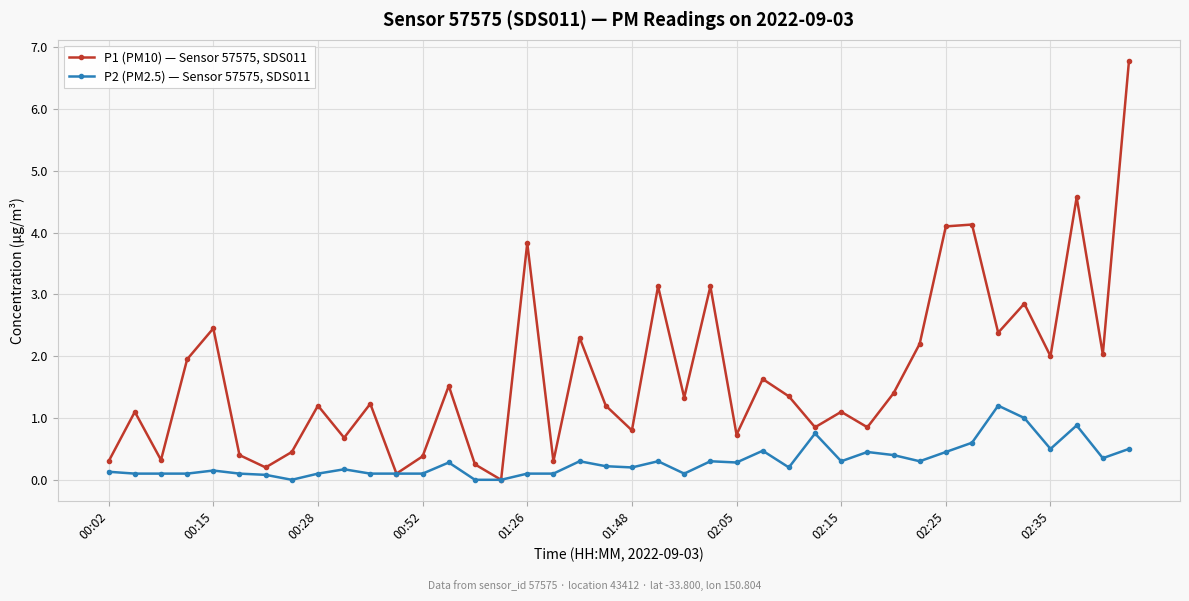

List the series in order of their overall mean, highest first.

P1 (PM10) — Sensor 57575, SDS011, P2 (PM2.5) — Sensor 57575, SDS011